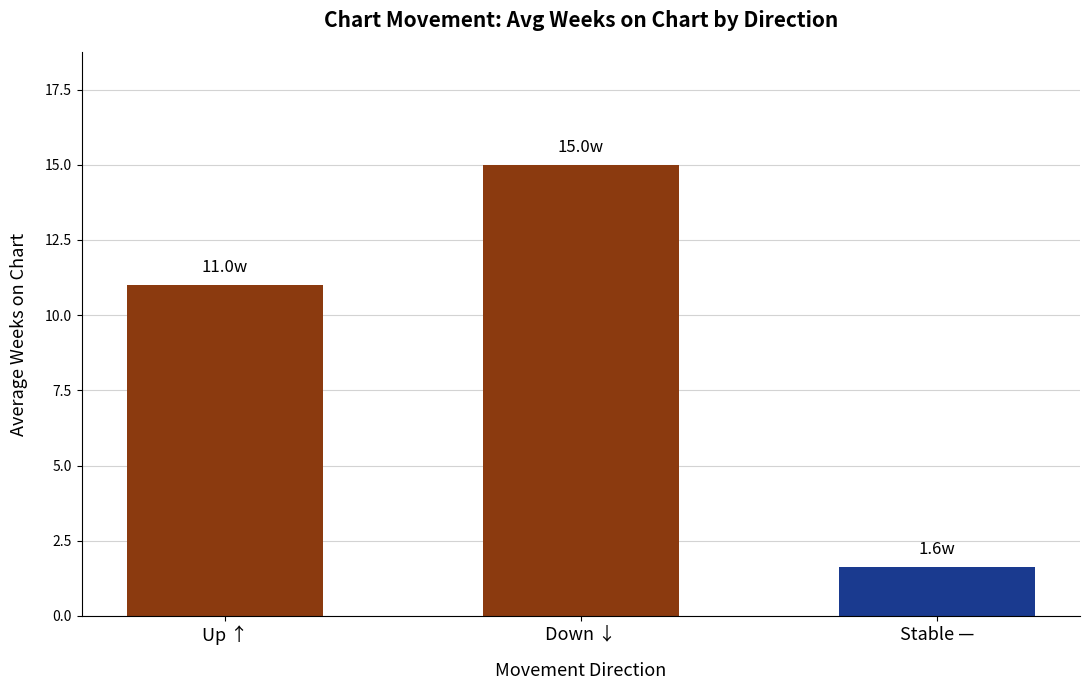

List the labels in order of value, largest first.

Down ↓, Up ↑, Stable —